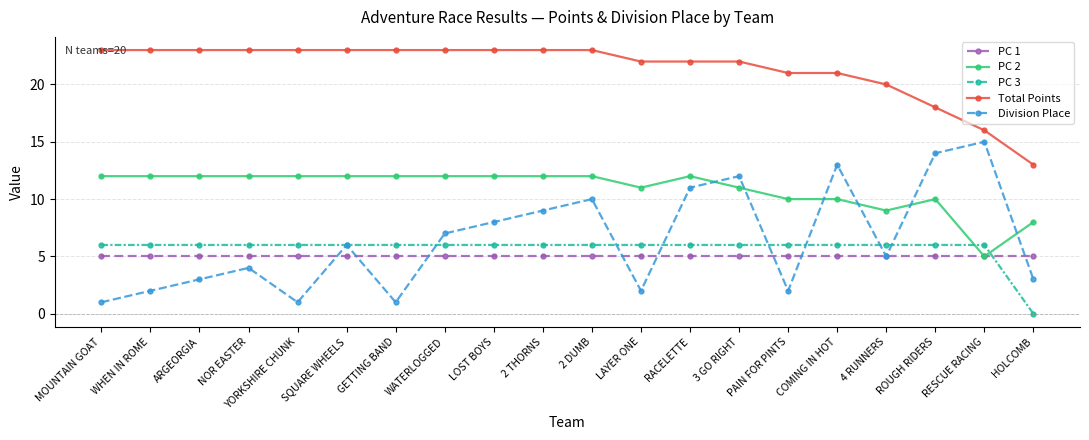

At how many categories does at least one series exceed 19?

17